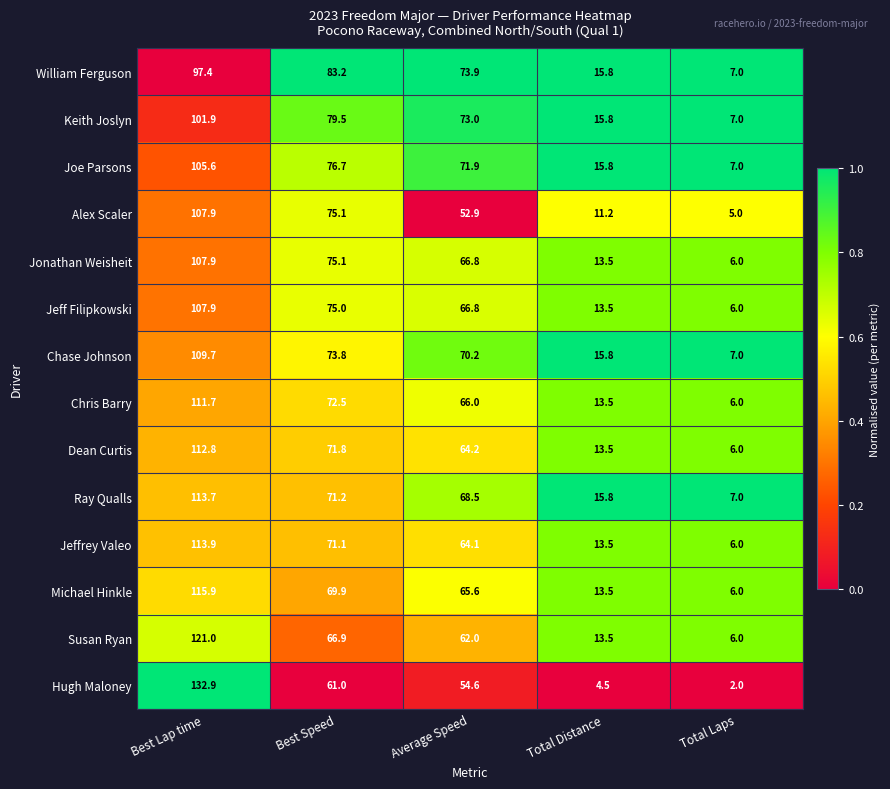

What is the maximum value shown in the chart?

132.9